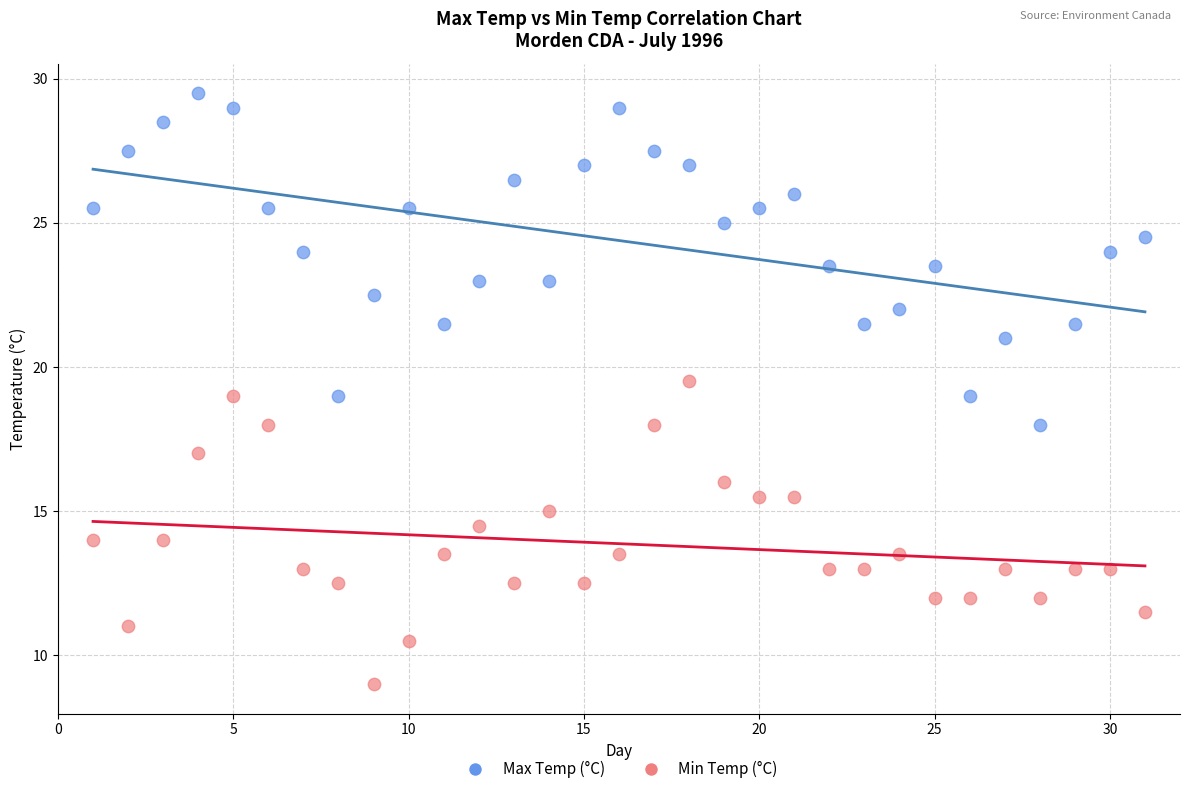

What is the X range (max minus min) for the scatter plot?

30.0